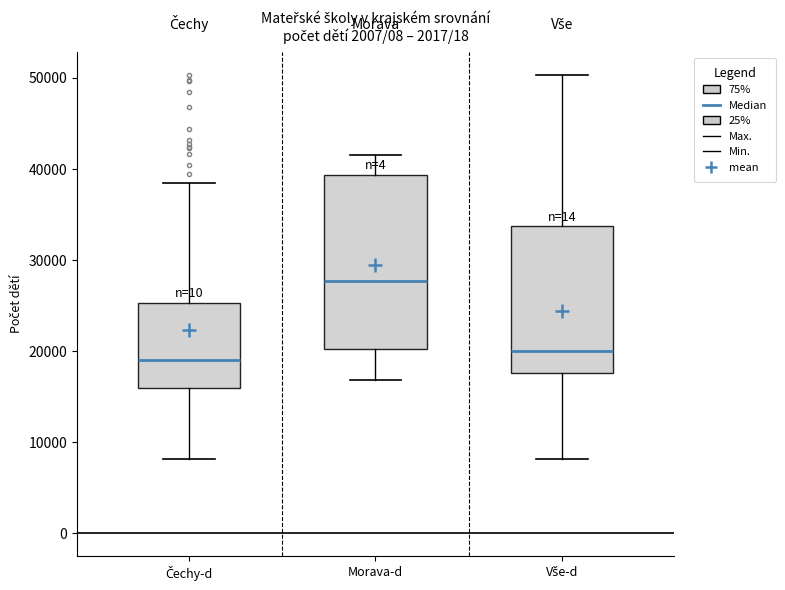

Comparing the boxes themselves (not the whiskers), which one is the tallest?

Morava-d